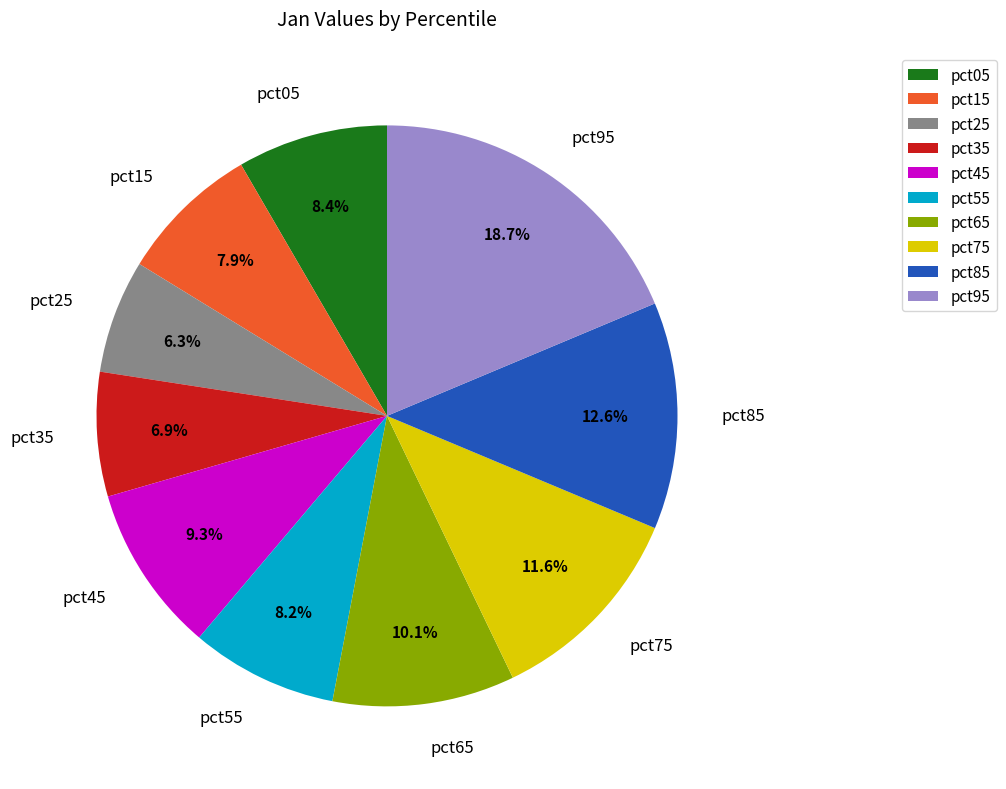

How many slices are in this pie chart?

10